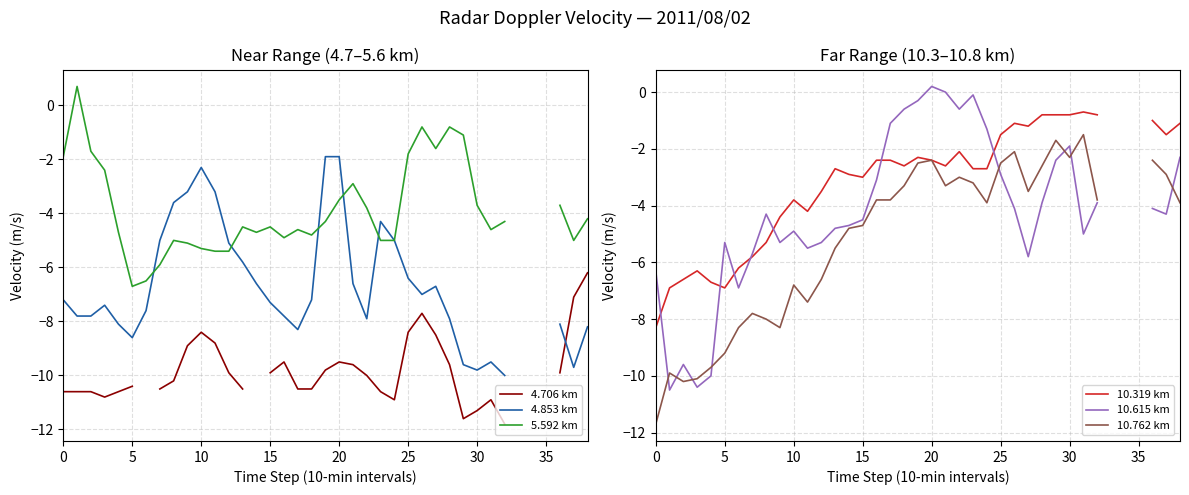

Is the value of 10.319 km at 23 greater than the value of 4.706 km at 37?

Yes